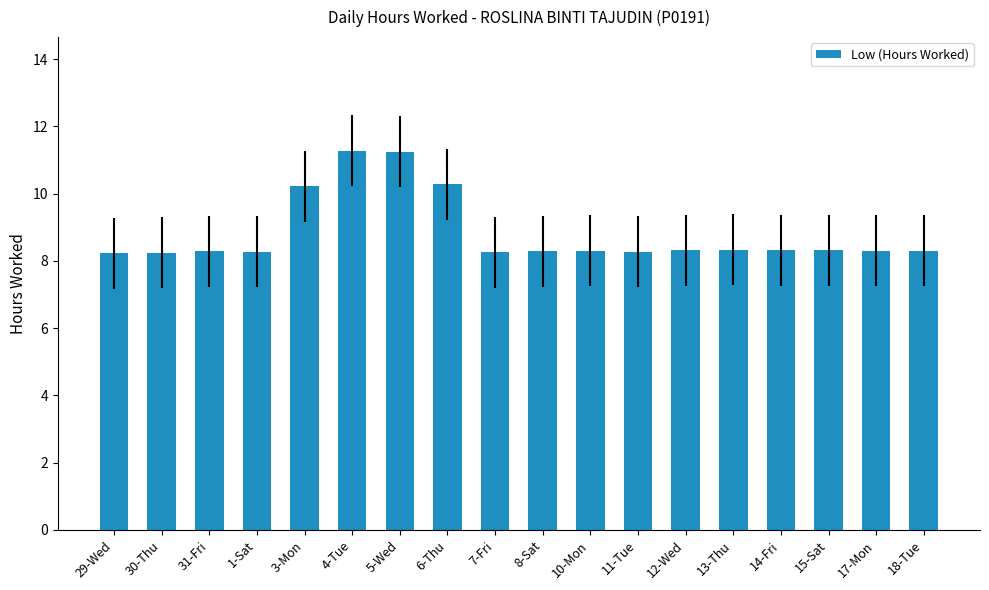

What is the average value?

8.8